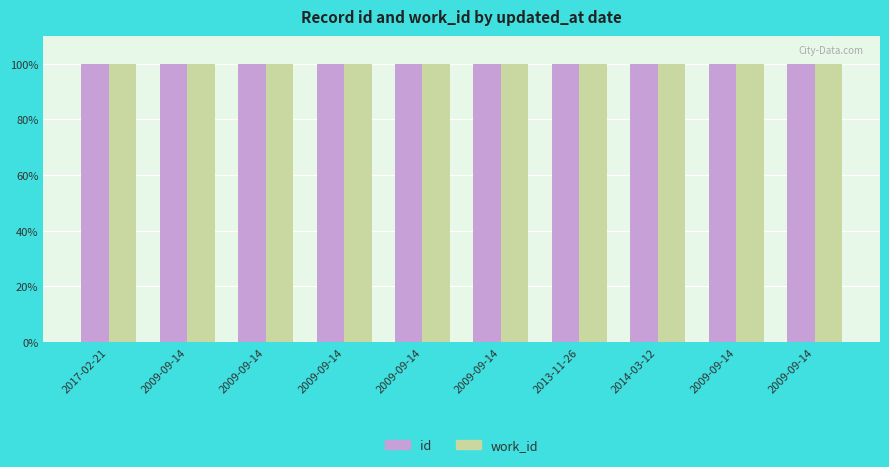

How many distinct data groups are displayed?

2